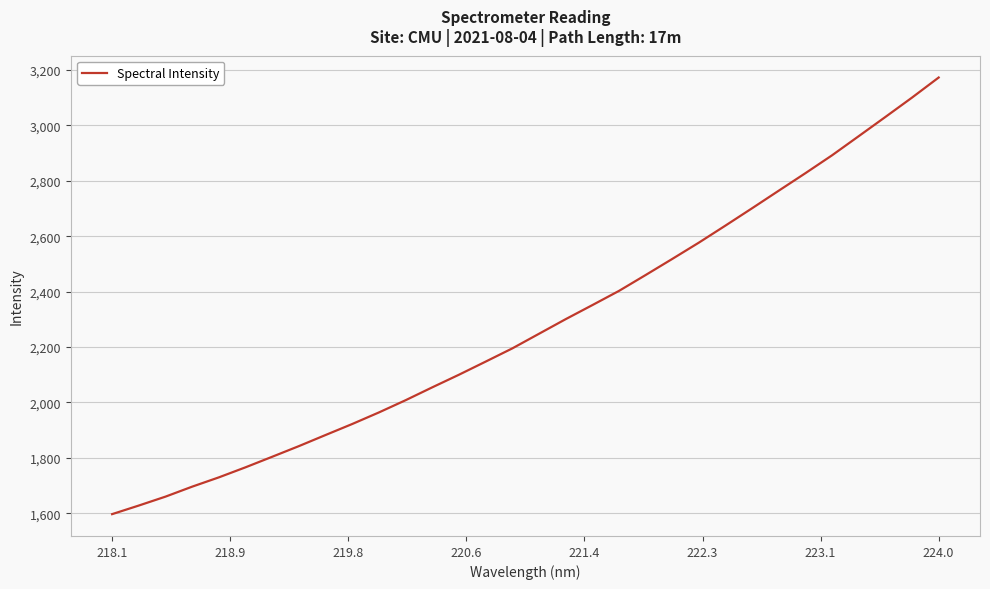

What is the difference between the maximum and minimum values?

1576.4